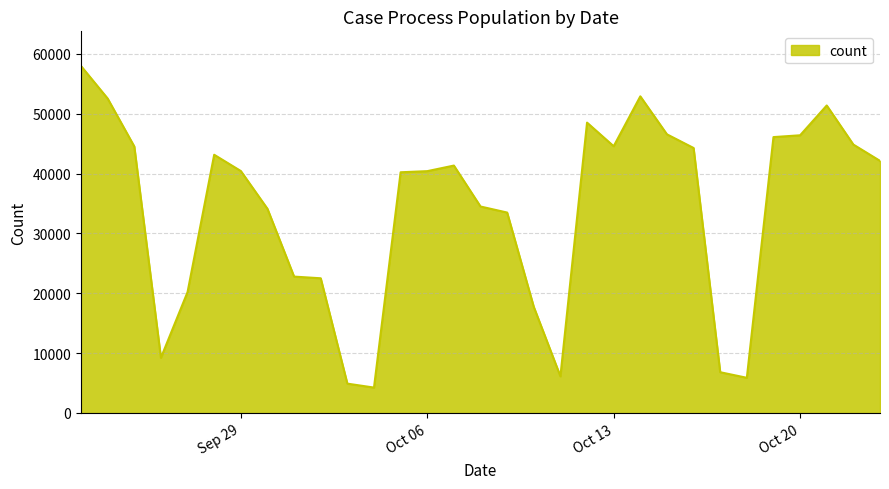

What is the difference between the maximum and minimum values?

53724